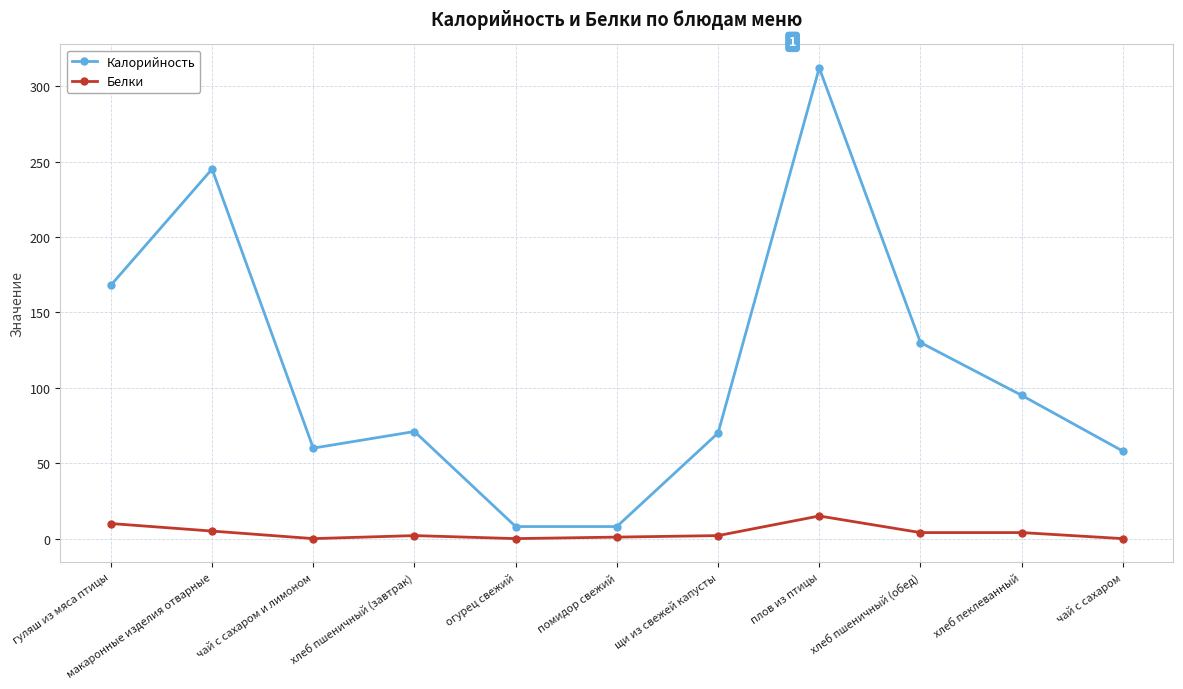

Rank the series by their maximum value, from lowest to highest.

Белки, Калорийность